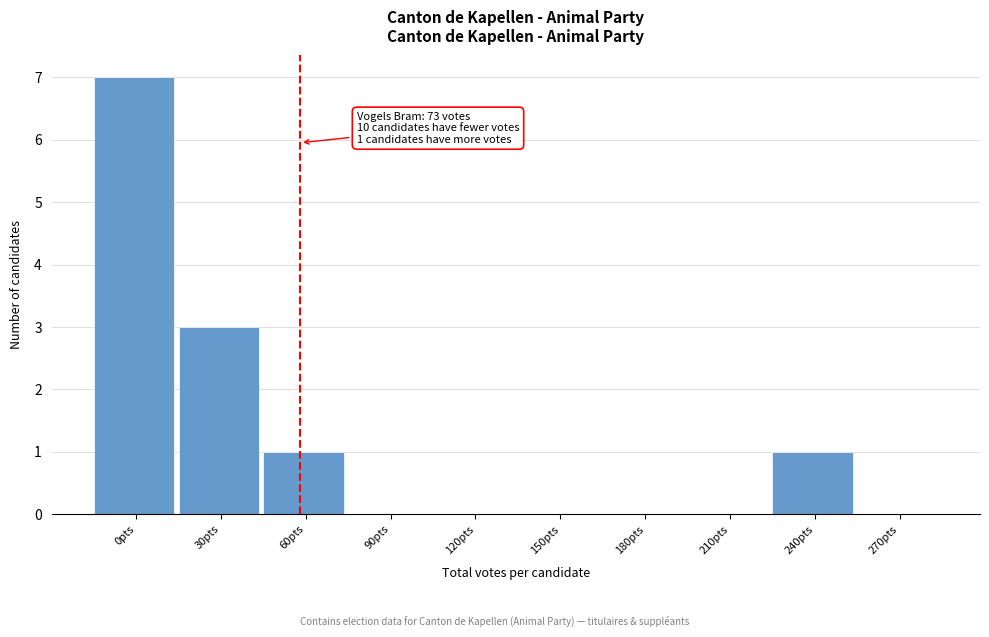

Reading left to right, what are all the values shown in this chart?

0pts=7	30pts=3	60pts=1	90pts=0	120pts=0	150pts=0	180pts=0	210pts=0	240pts=1	270pts=0